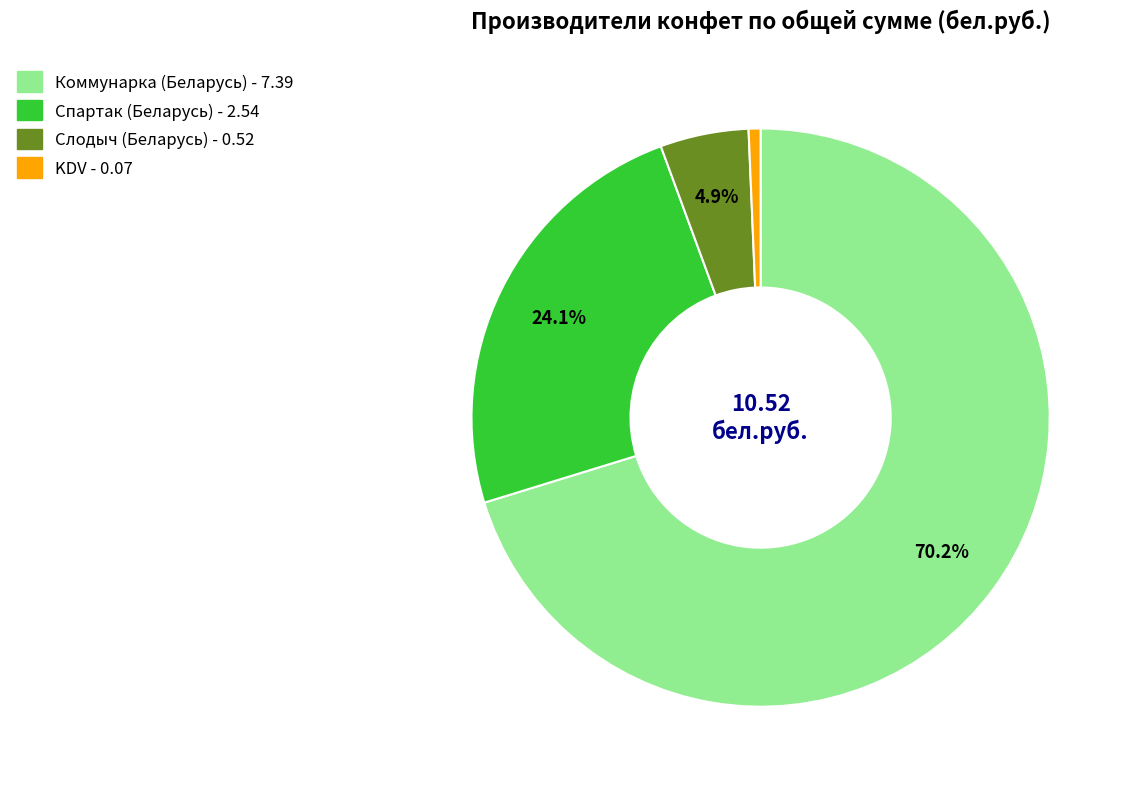

Count the number of slices in the pie.

4